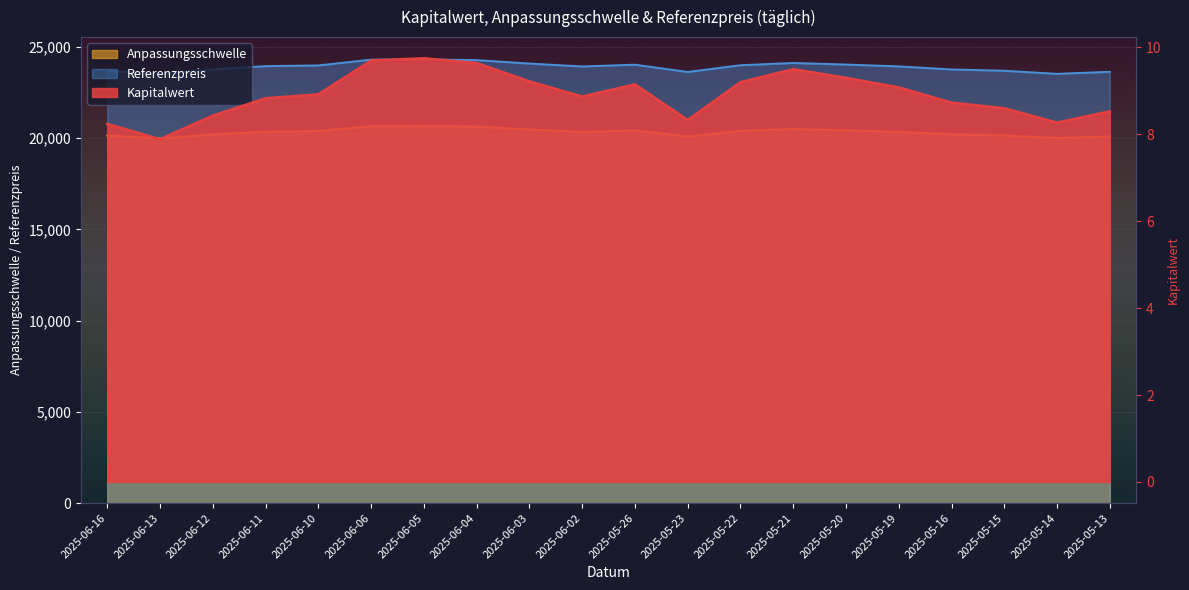

At which category does Kapitalwert reach its first local peak?

2025-06-05